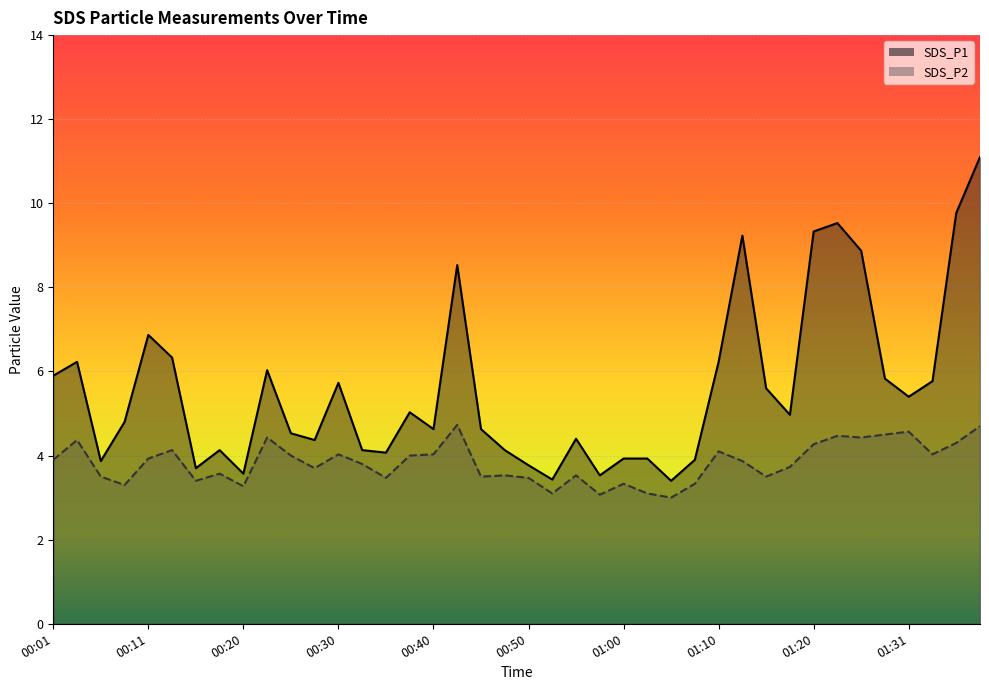

What is the sum of the SDS_P2 values at 01:15 and 00:45?

7.0